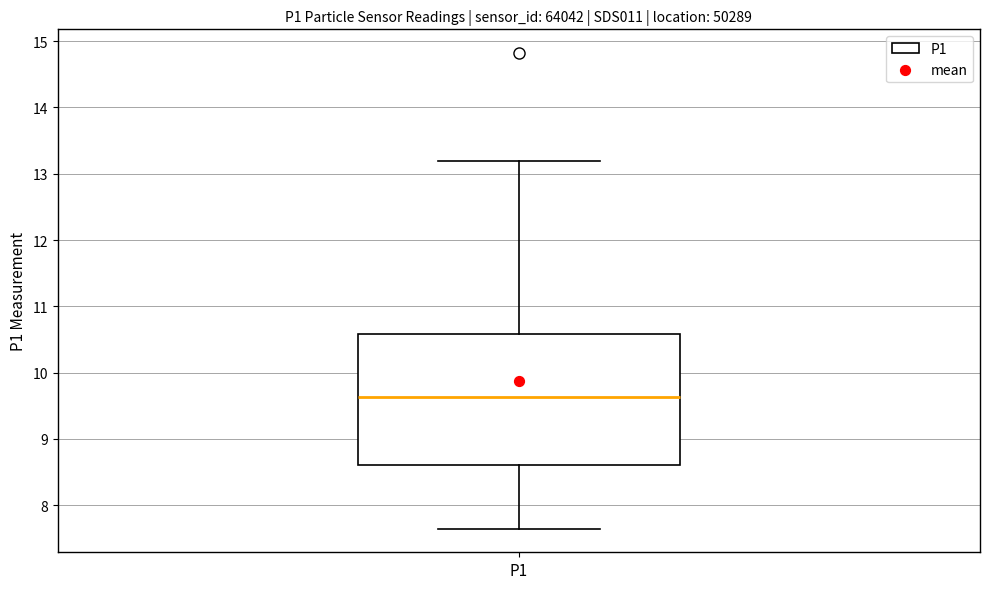

Transcribe this box plot: give where the median line is, the range the box spans, and where the two whiskers end, as read against the y-axis. The values are not printed on the chart, so give them approximately, as read against the axis.

median 9.6, box 8.6 to 10.6, whiskers 7.7 to 13.2